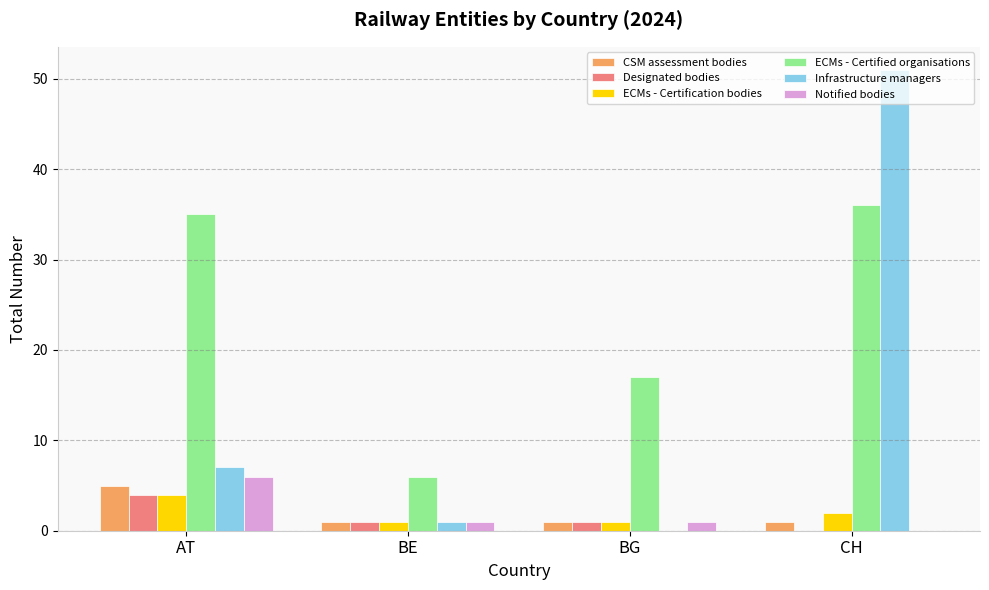

Reading left to right, extract all data points from this chart.

CSM assessment bodies: AT=5	BE=1	BG=1	CH=1
Designated bodies: AT=4	BE=1	BG=1	CH=0
ECMs - Certification bodies: AT=4	BE=1	BG=1	CH=2
ECMs - Certified organisations: AT=35	BE=6	BG=17	CH=36
Infrastructure managers: AT=7	BE=1	BG=0	CH=51
Notified bodies: AT=6	BE=1	BG=1	CH=0